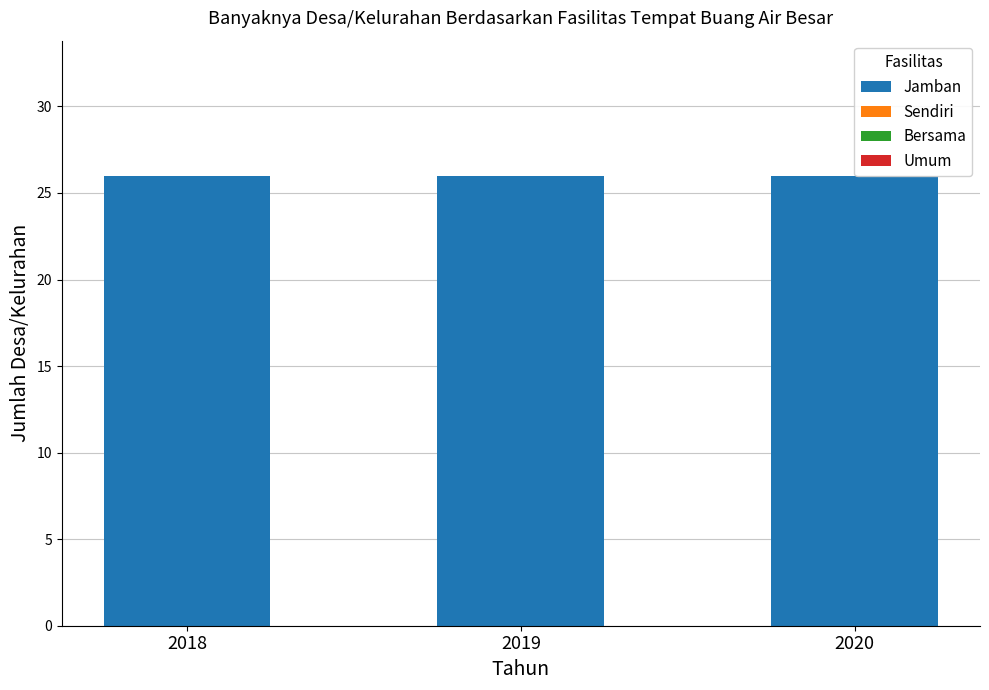

The value of Umum at 2019 is 0. True or false?

True